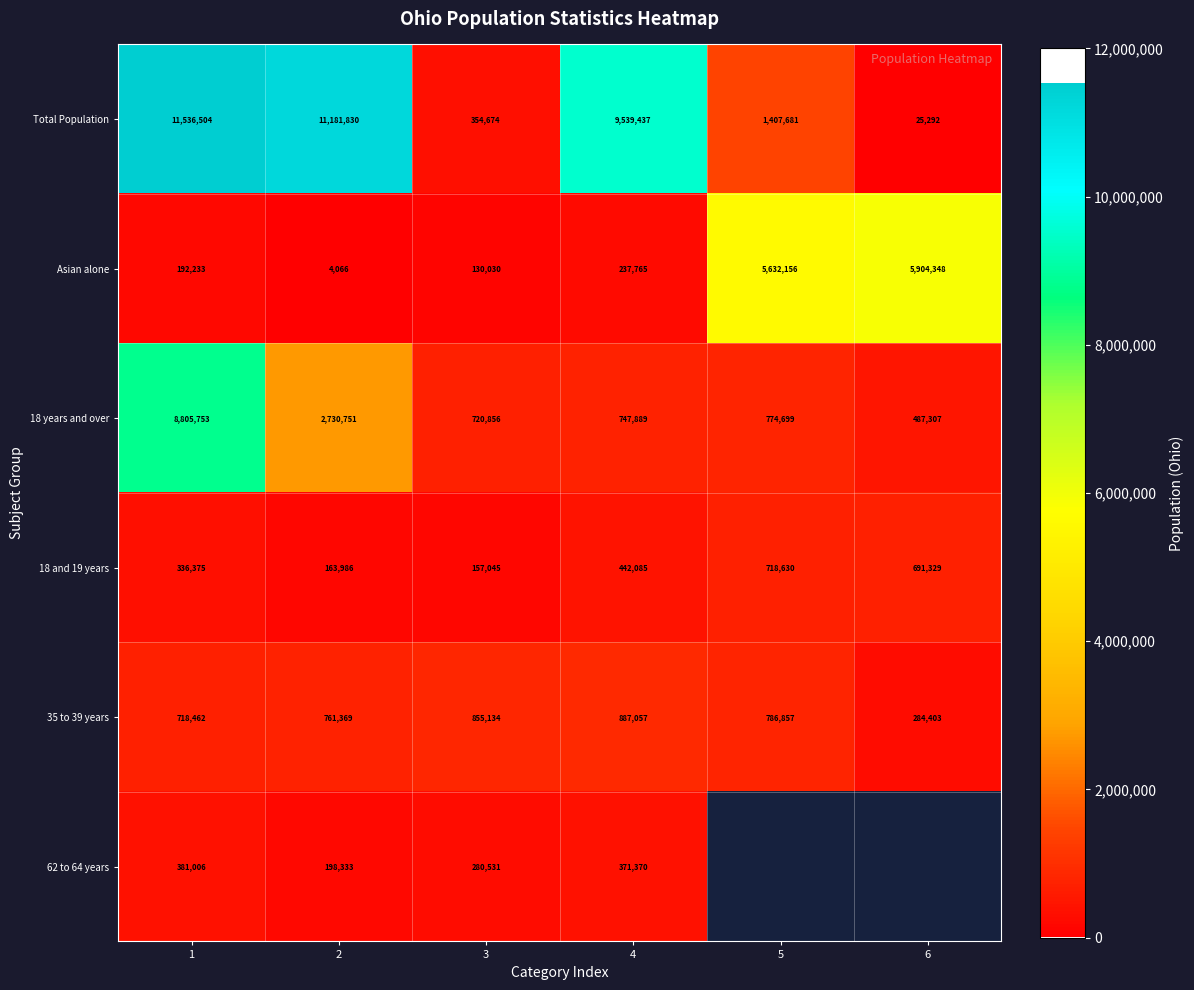

What is the difference between the 35 to 39 years values at 6 and 1?

434059